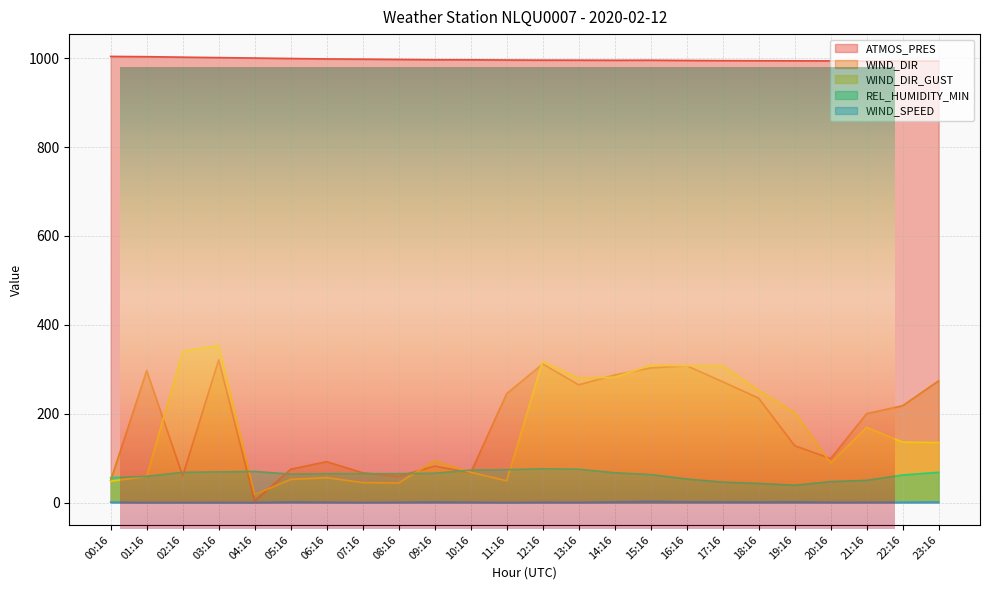

How many lines are shown in the chart?

5